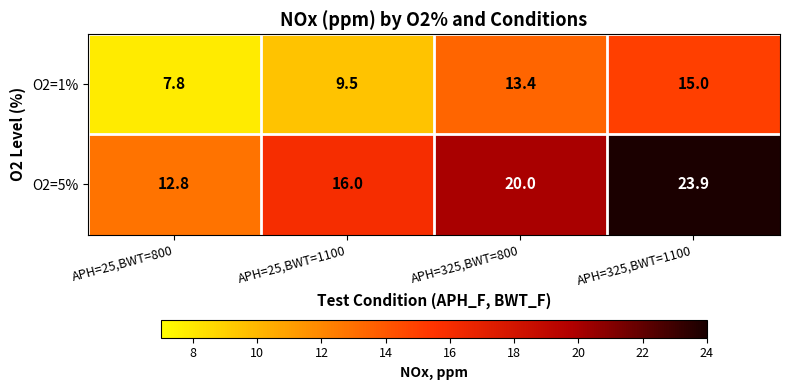

Which series has the widest spread of values?

O2=5%